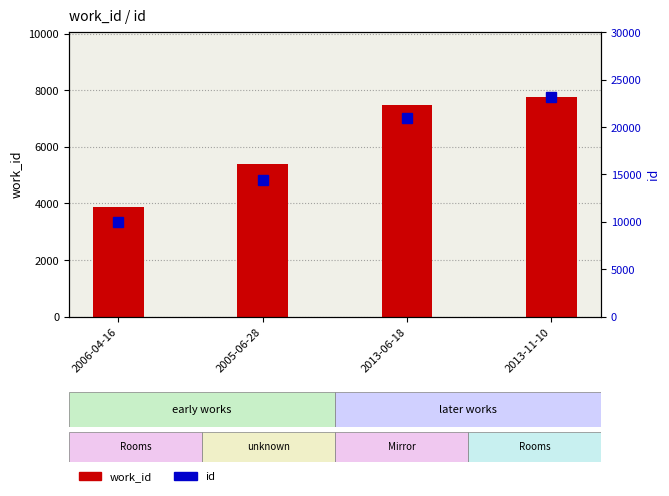

Is it true that id equals 23145 at 2013-11-10?

True